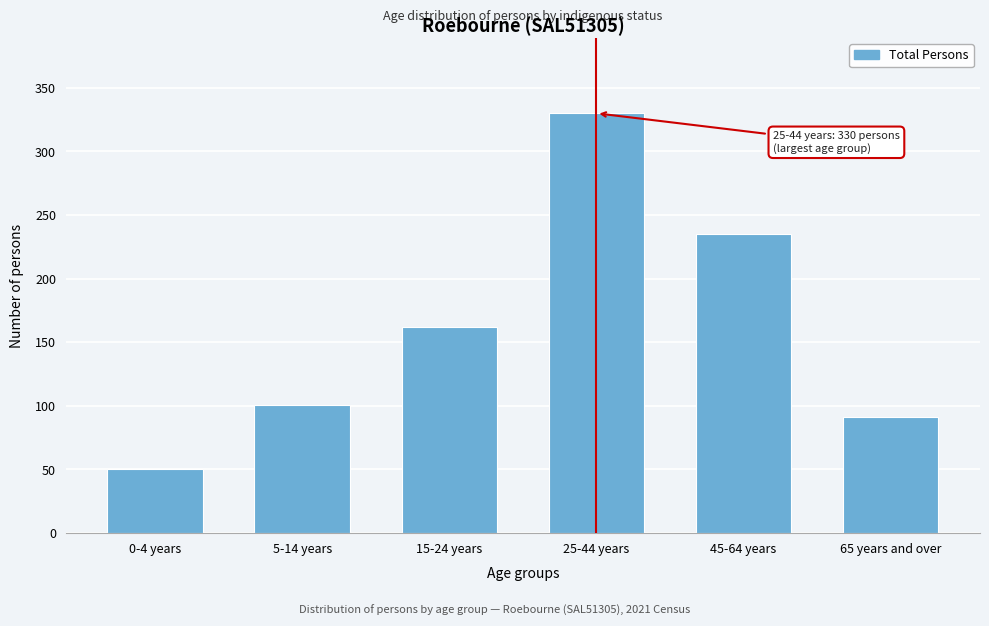

Reading right to left, transcribe all the data shown in this chart.

65 years and over=91	45-64 years=235	25-44 years=330	15-24 years=162	5-14 years=101	0-4 years=50